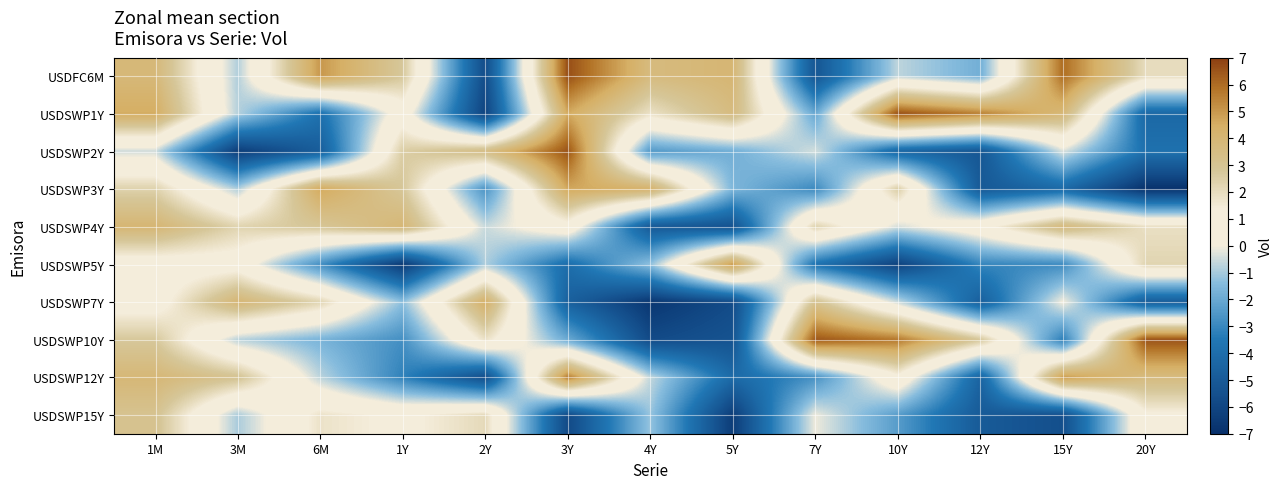

How many data points does each series have?

13